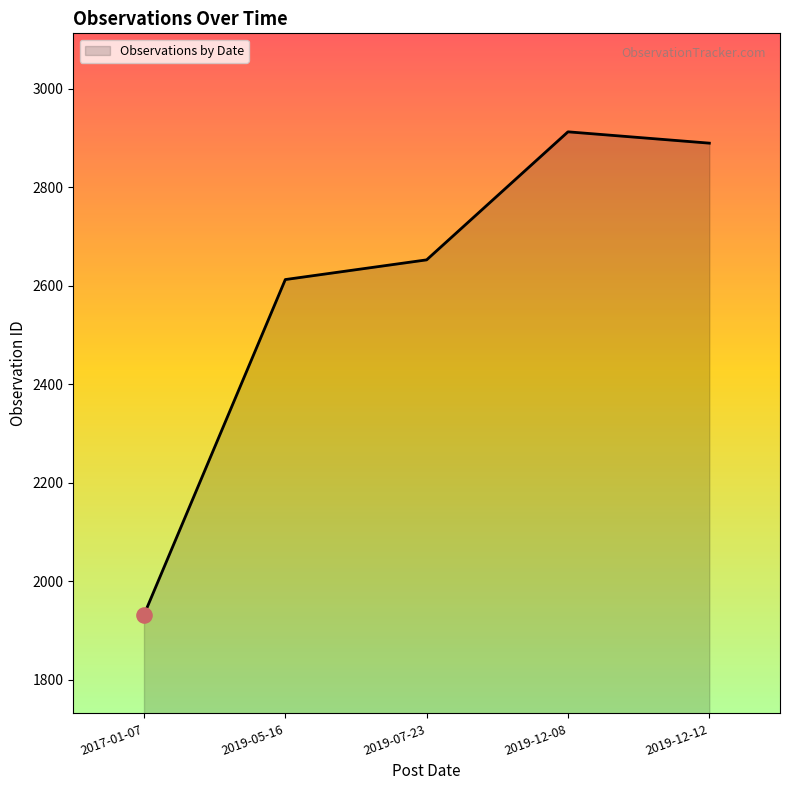

What is the ratio of the value at 2019-12-08 to the value at 2019-07-23?

1.1